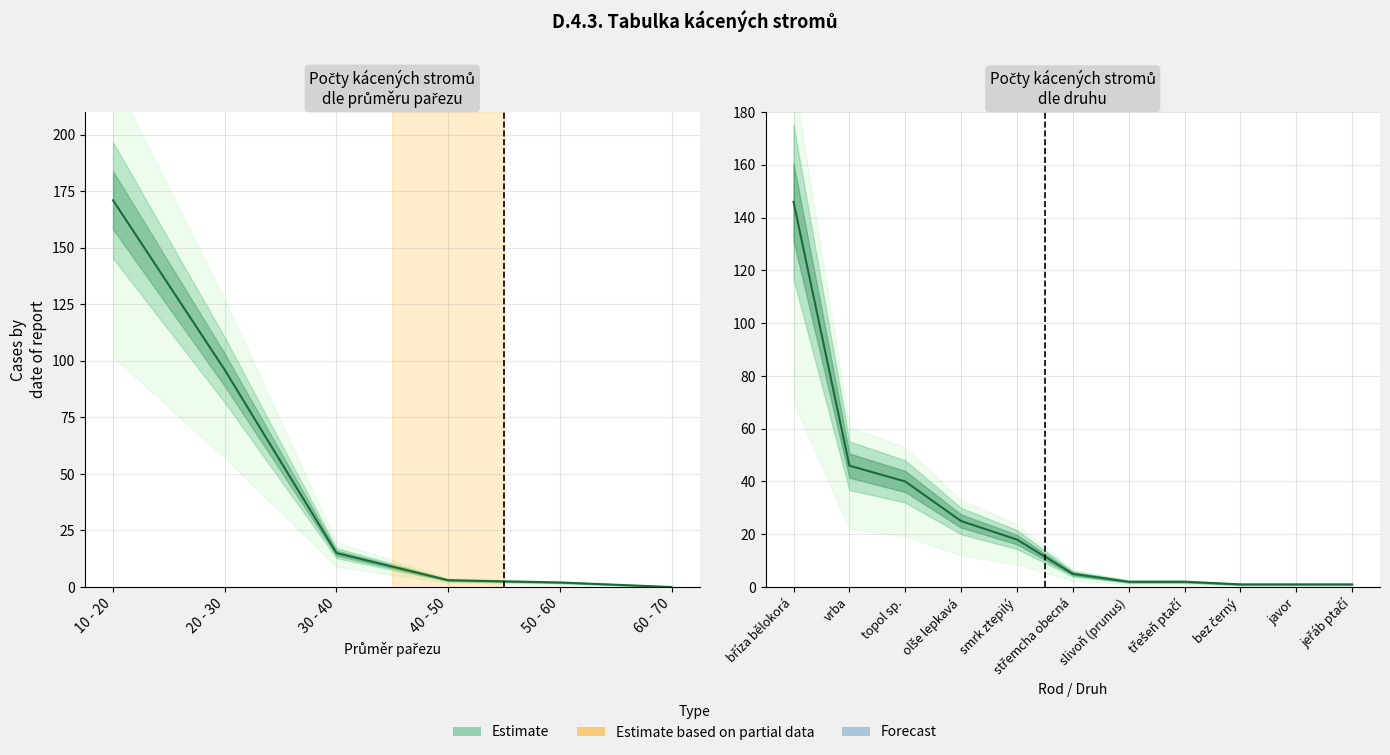

Is it true that the value at topol sp. is 28?

False